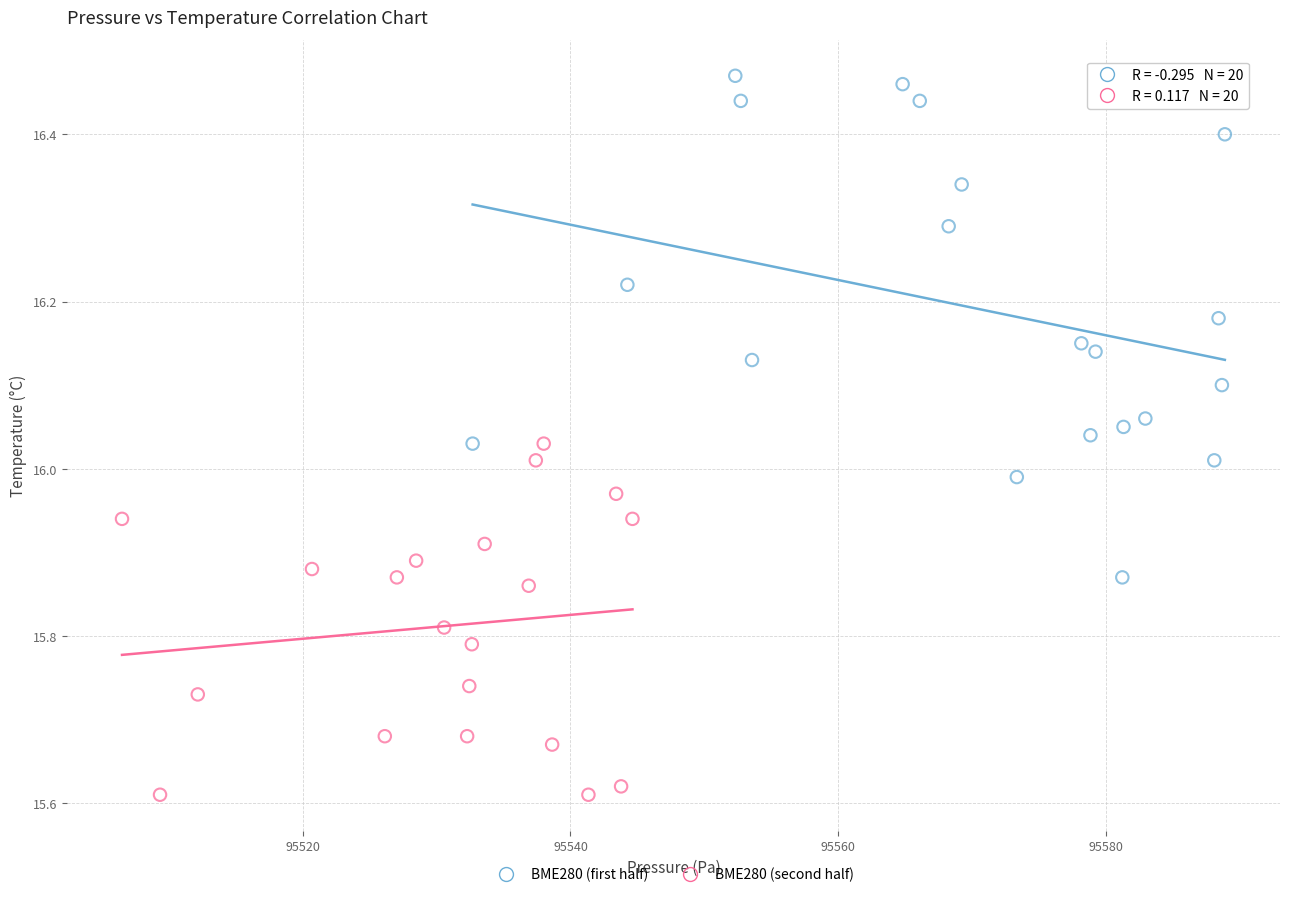

Which series reaches the maximum Y coordinate?

BME280 (first half)